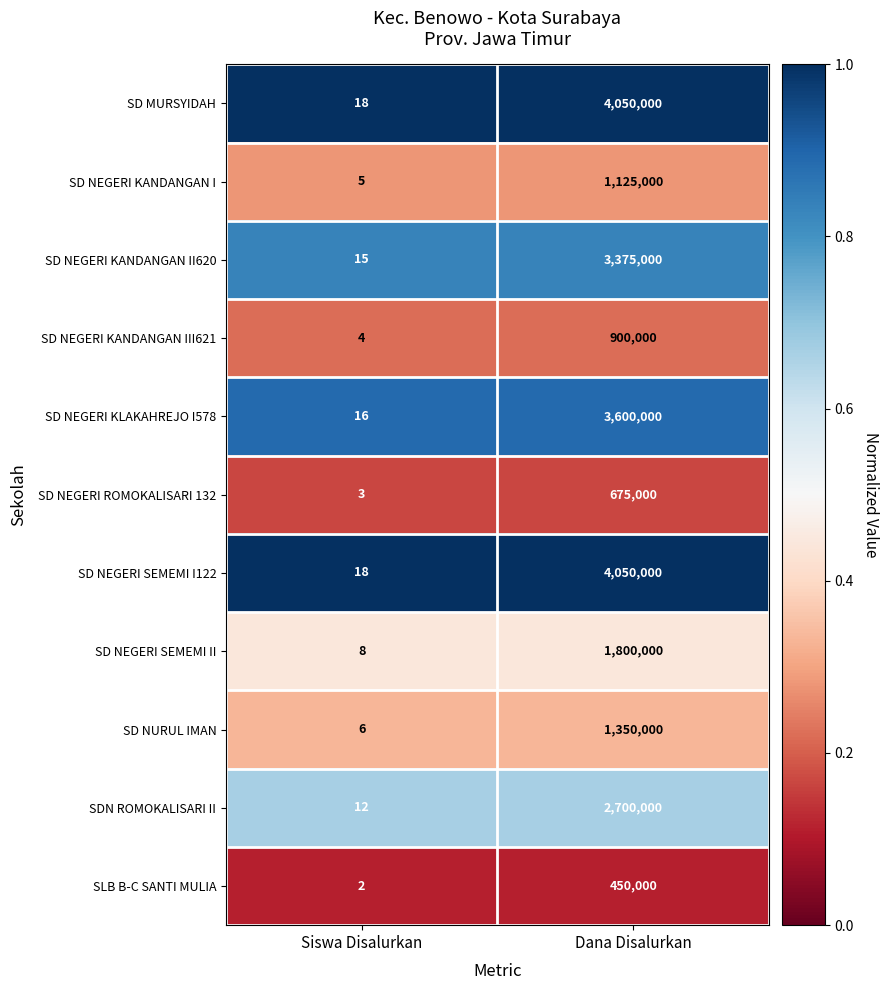

List the labels in order of SD NEGERI SEMEMI I122 value, smallest first.

Siswa Disalurkan, Dana Disalurkan